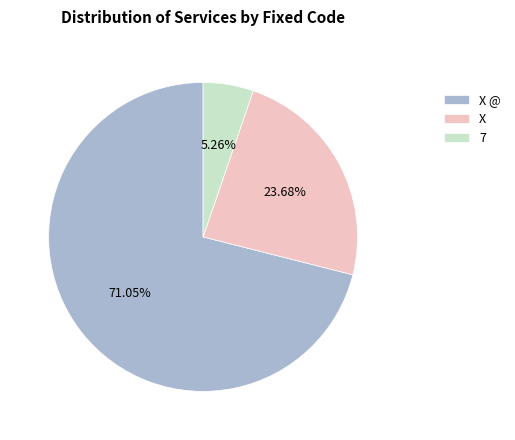

Does X account for over 50% of the chart?

No